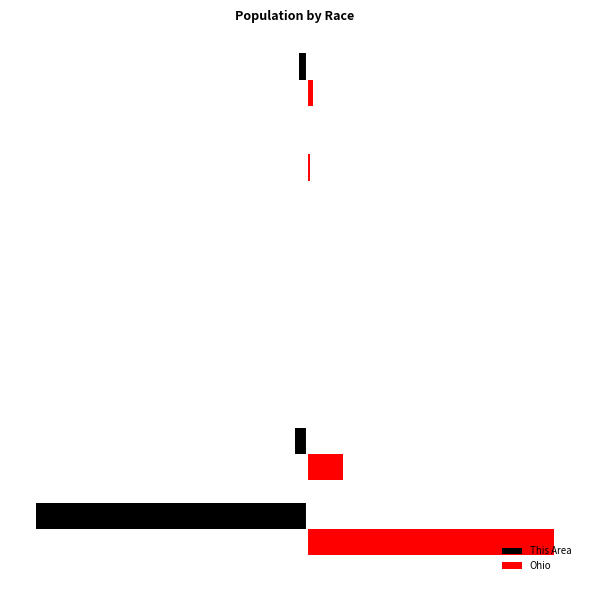

What are all the series names shown in the legend?

This Area, Ohio